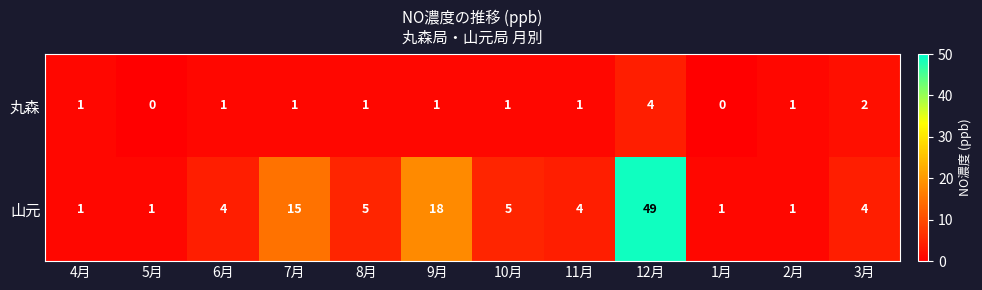

At which category does the chart reach its peak across all series?

12月